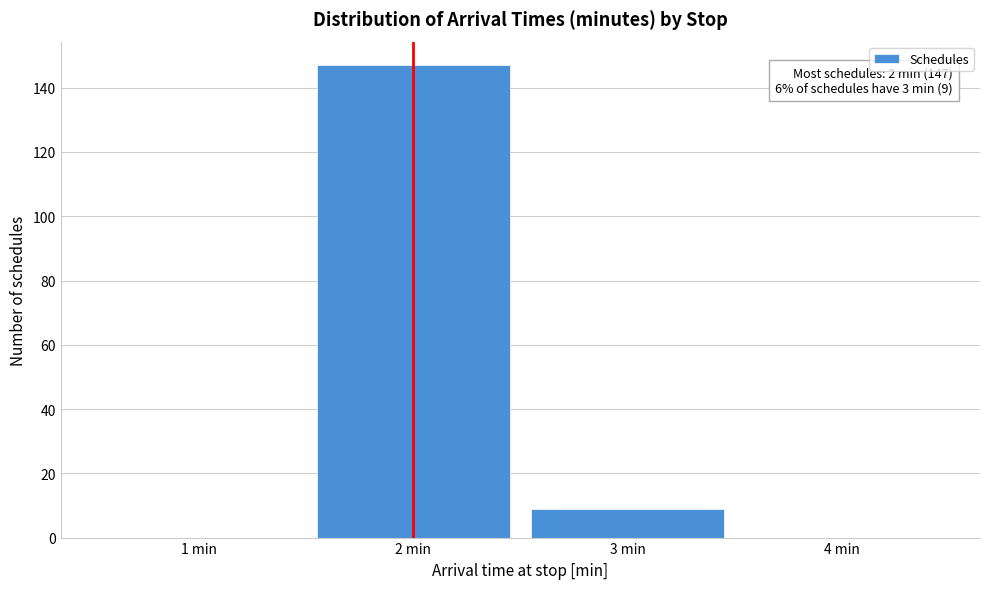

Over which range of the x-axis is the bar tallest?

1.5 to 2.5